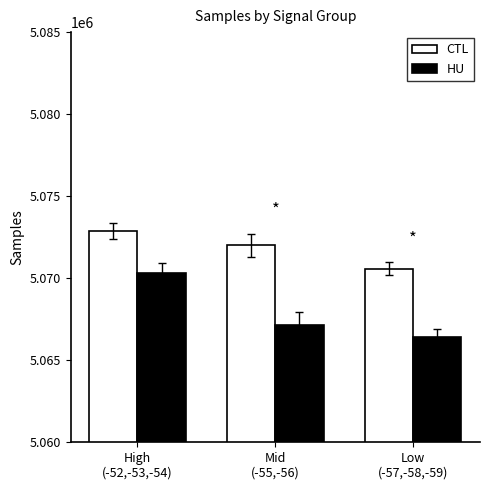

Are the bars horizontal?

No